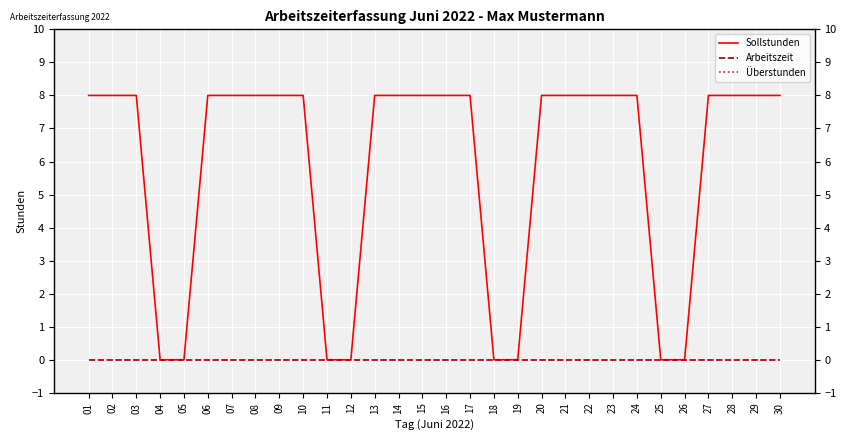

Rank the series at 28 from lowest to highest value.

Arbeitszeit, Überstunden, Sollstunden